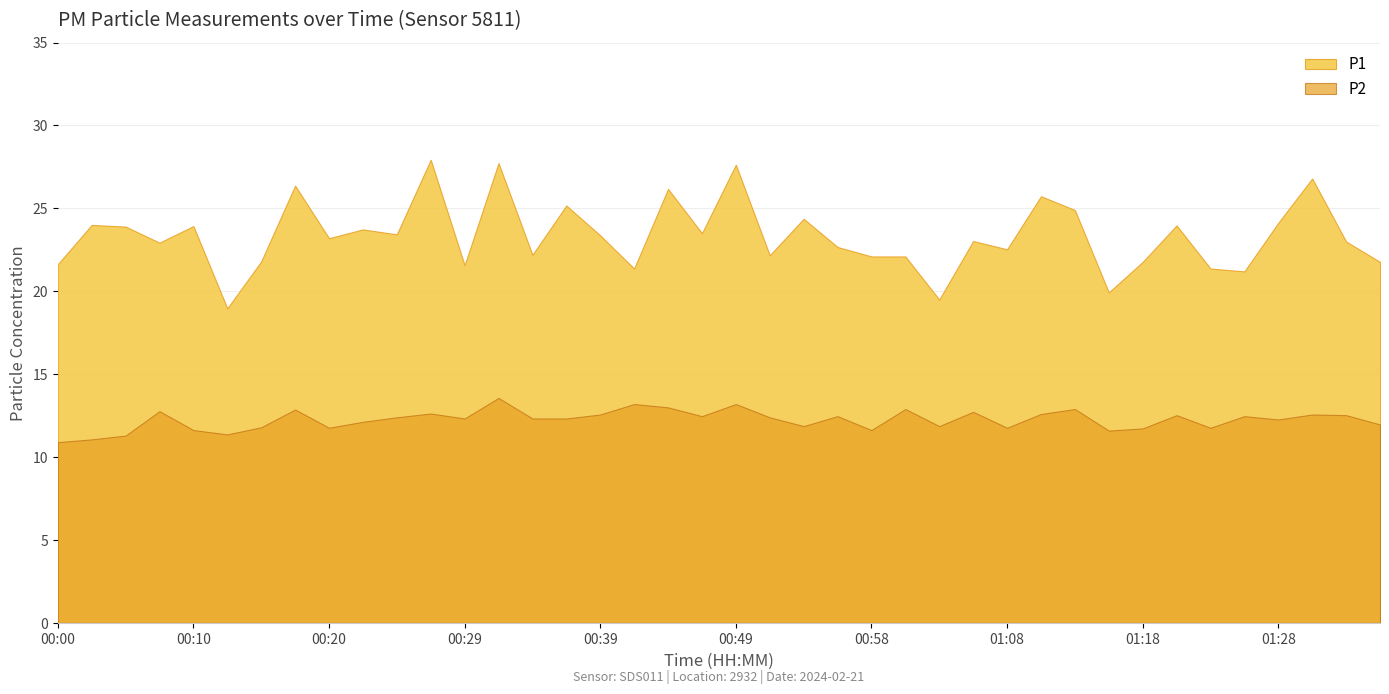

How many data points in P2 are above 12?

25